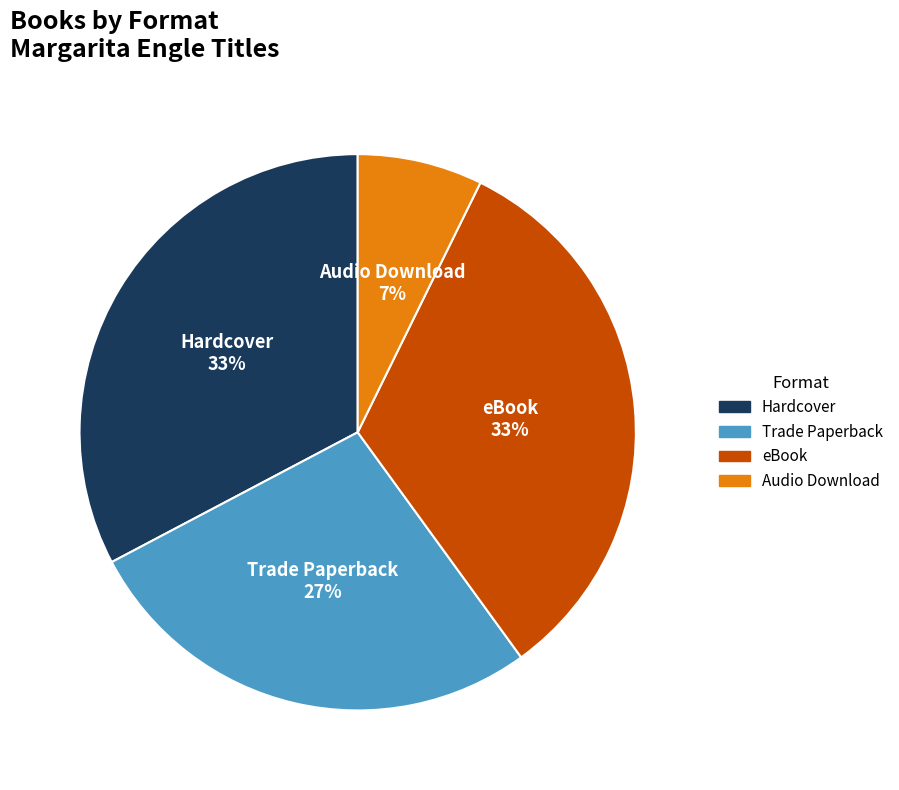

Which category has the smallest portion of the pie?

Audio Download